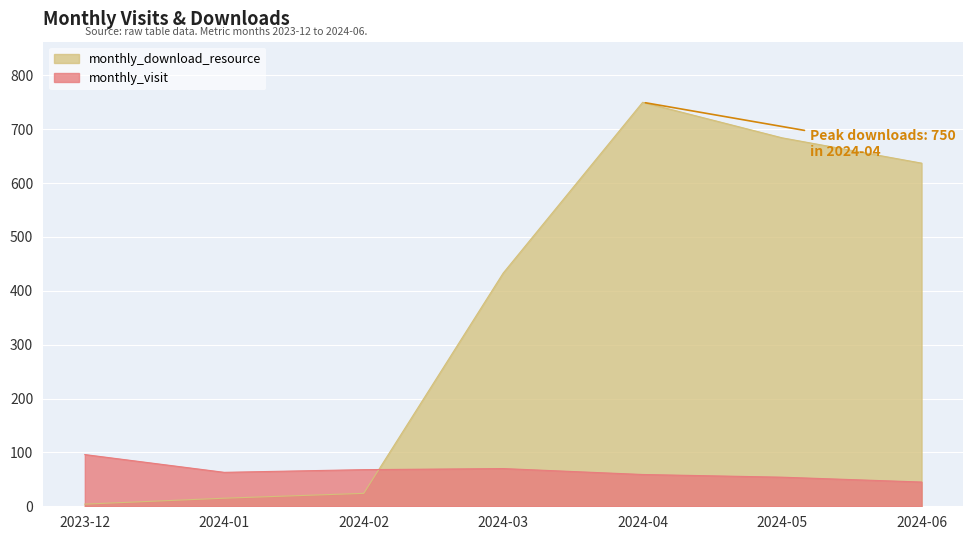

Rank the series by their maximum value, from highest to lowest.

monthly_download_resource, monthly_visit